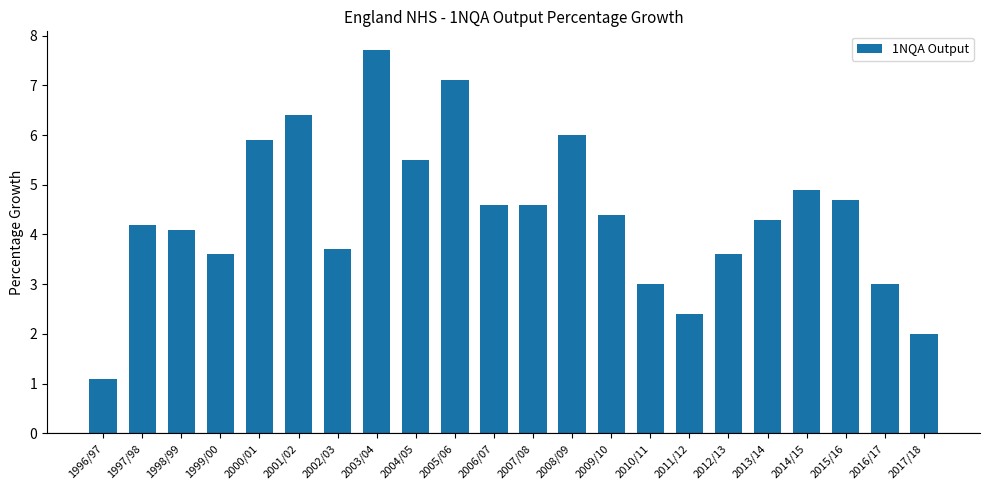

What is the change in value from 2002/03 to 2003/04?

+4.0